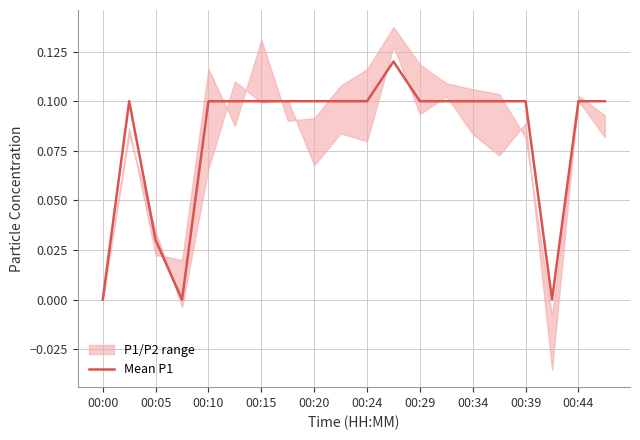

What is the change in value from 00:00 to 00:29?

+0.1